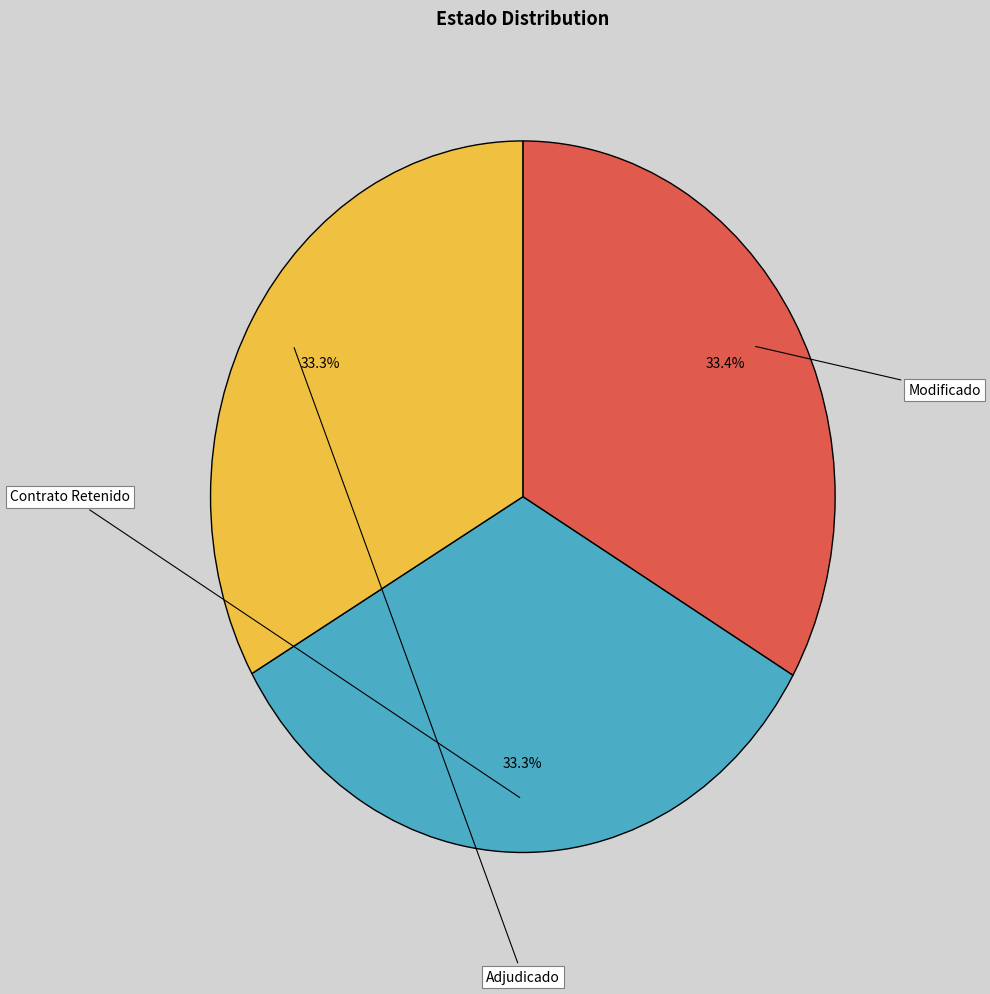

To the nearest percent, what is the average slice percentage?

33%